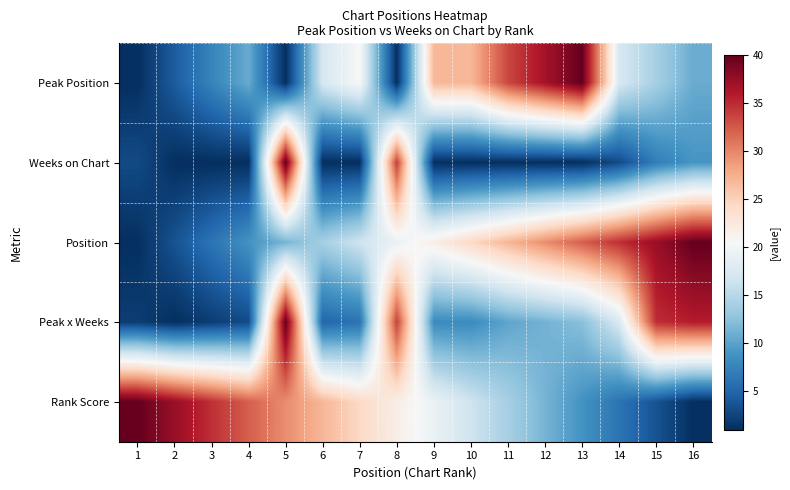

Reading right to left, extract all data points from this chart.

Peak Position: 16=10.8	15=14.0	14=17.2	13=40.0	12=36.8	11=33.5	10=27.0	9=27.0	8=1.0	7=20.5	6=17.2	5=1.0	4=10.8	3=7.5	2=4.2	1=1.0
Weeks on Chart: 16=9.0	15=7.0	14=3.0	13=1.0	12=1.0	11=1.0	10=1.0	9=1.0	8=34.0	7=1.0	6=1.0	5=40.0	4=1.0	3=1.0	2=1.0	1=3.0
Position: 16=40.0	15=37.4	14=34.8	13=32.2	12=29.6	11=27.0	10=24.4	9=21.8	8=19.2	7=16.6	6=14.0	5=11.4	4=8.8	3=6.2	2=3.6	1=1.0
Peak x Weeks: 16=35.9	15=34.9	14=17.4	13=12.3	12=11.3	11=10.2	10=8.2	9=8.2	8=33.8	7=6.1	6=5.1	5=40.0	4=3.1	3=2.0	2=1.0	1=2.0
Rank Score: 16=1.0	15=3.6	14=6.2	13=8.8	12=11.4	11=14.0	10=16.6	9=19.2	8=21.8	7=24.4	6=27.0	5=29.6	4=32.2	3=34.8	2=37.4	1=40.0